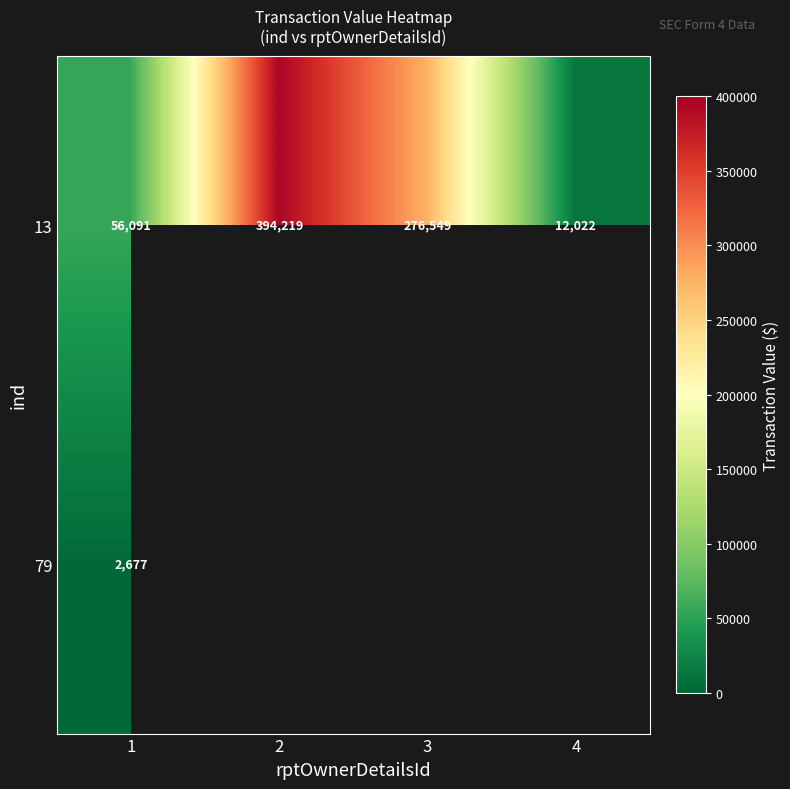

Which category has the lowest value across all series?

1